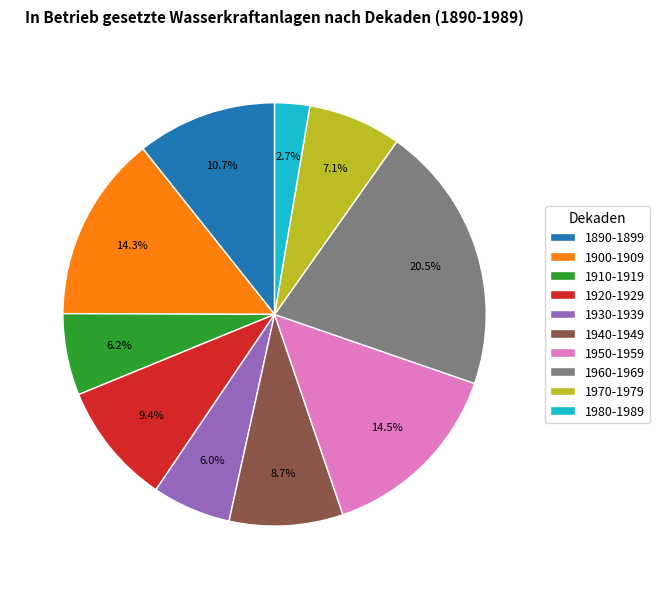

To the nearest percent, what portion does 1910-1919 represent?

6%